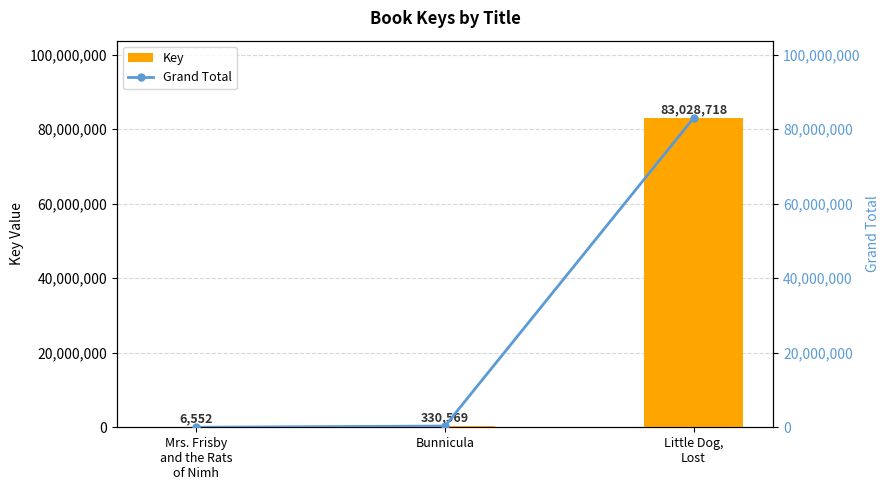

Reading right to left, transcribe all the data shown in this chart.

Key: 83028718	330569	6552
Grand Total: 83028718	330569	6552